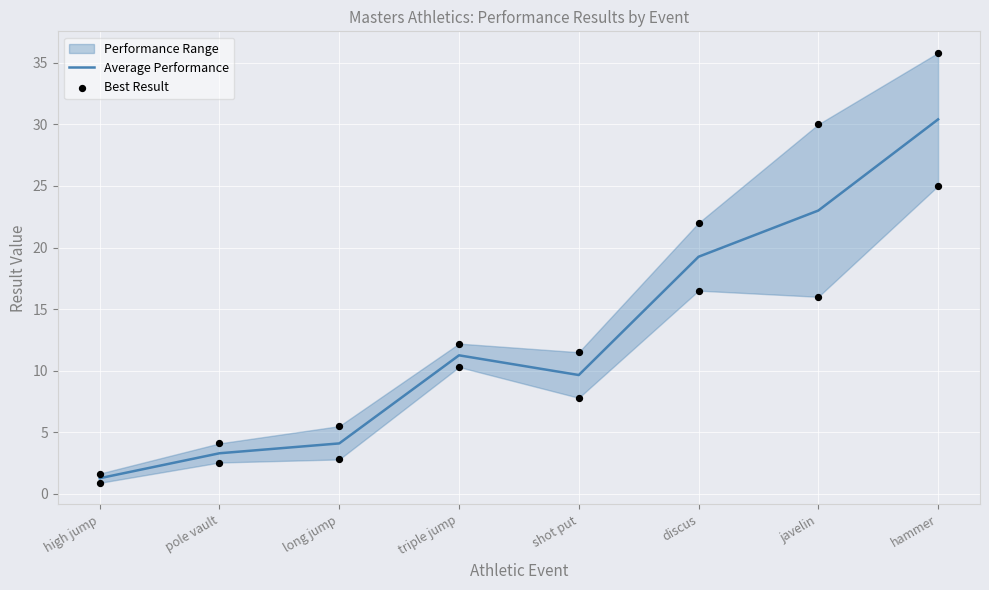

Which series has the largest total across all categories?

Best Result